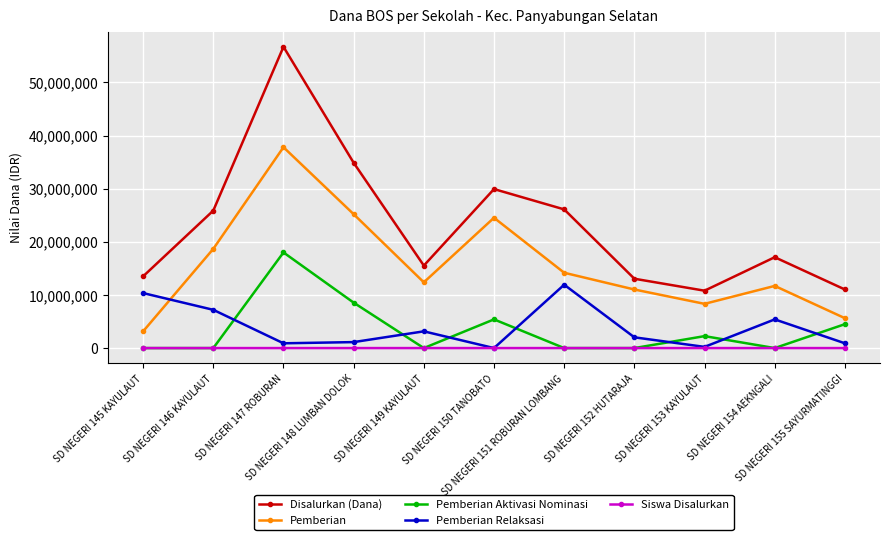

Which series has the largest range (max minus min)?

Disalurkan (Dana)